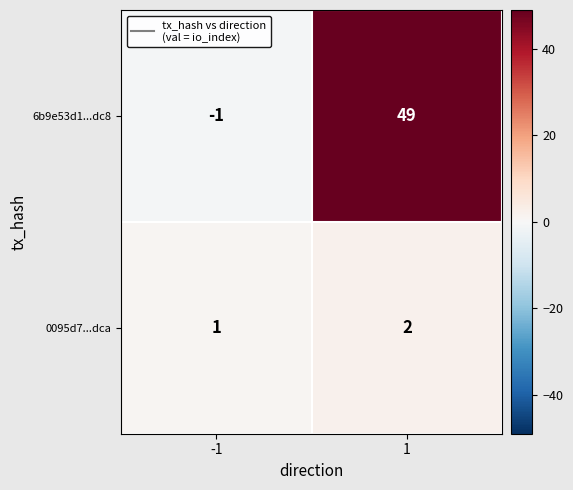

What is the total value across all series at 1?

51